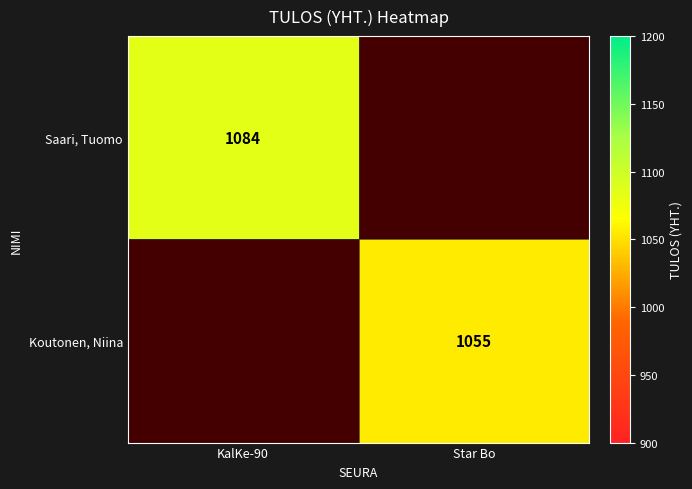

Which has a higher value, KalKe-90 or Star Bo?

KalKe-90